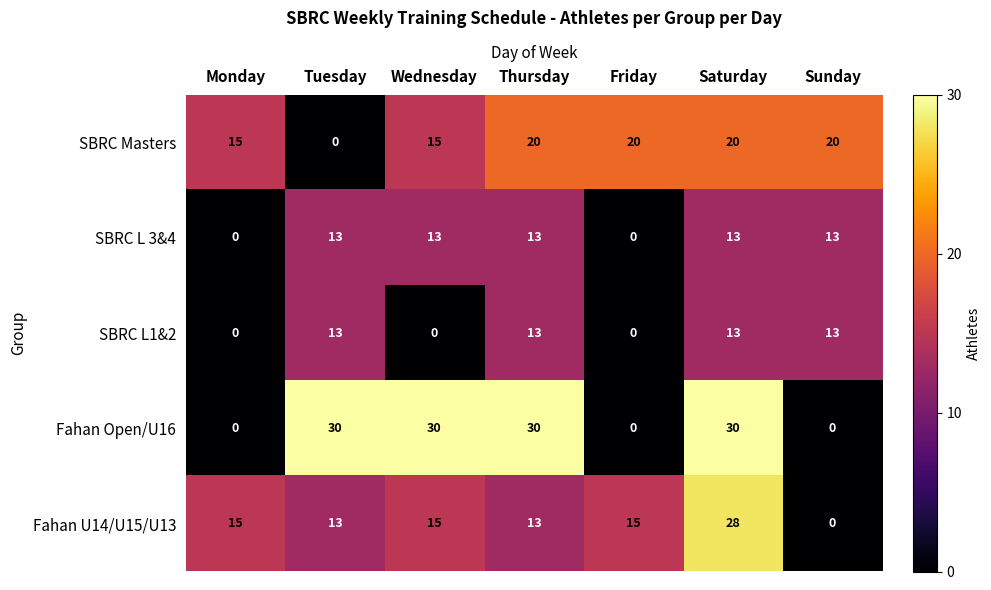

What is the approximate value of SBRC L 3&4 at Wednesday, to the nearest 5?

15